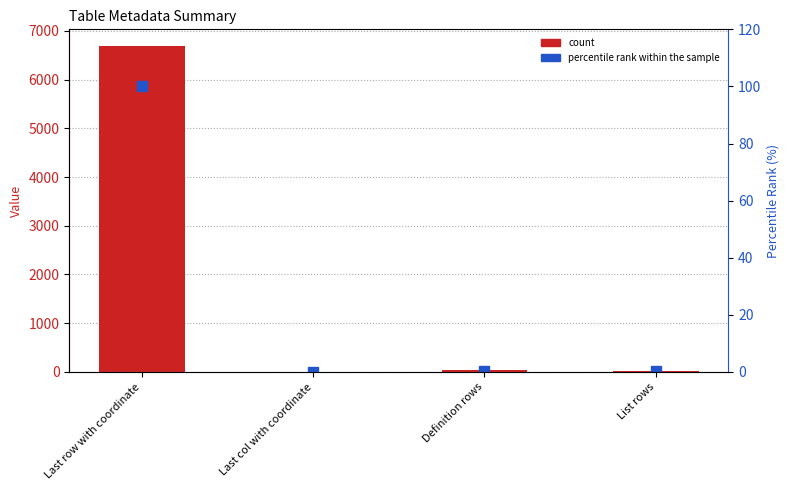

At which label does percentile rank reach its peak?

Last row with coordinate